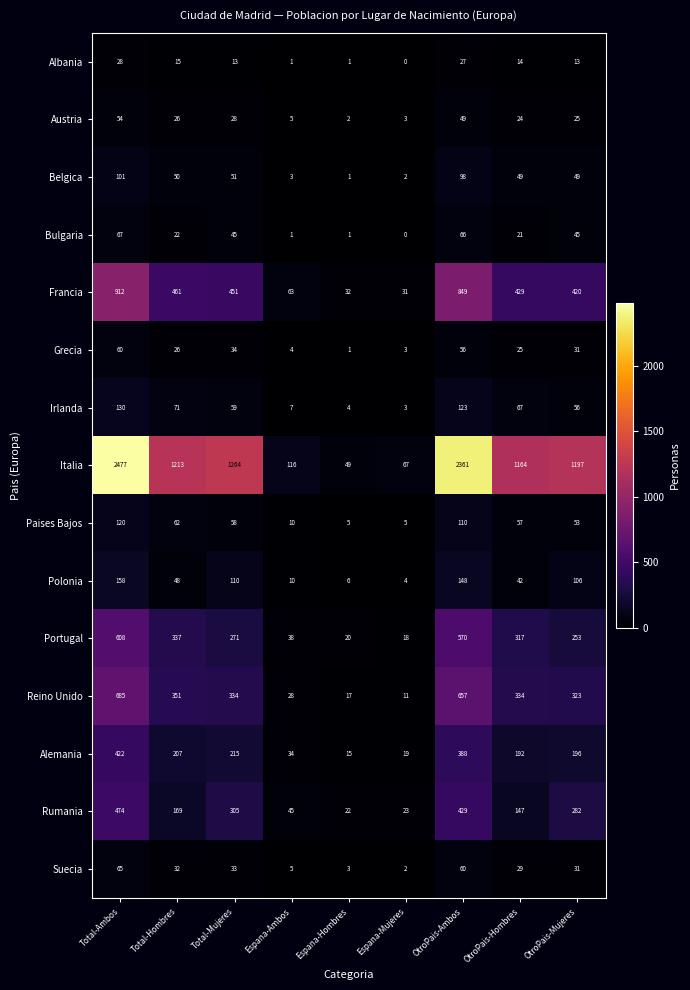

True or false: Bulgaria has a value of 15 at Total-Mujeres.

False